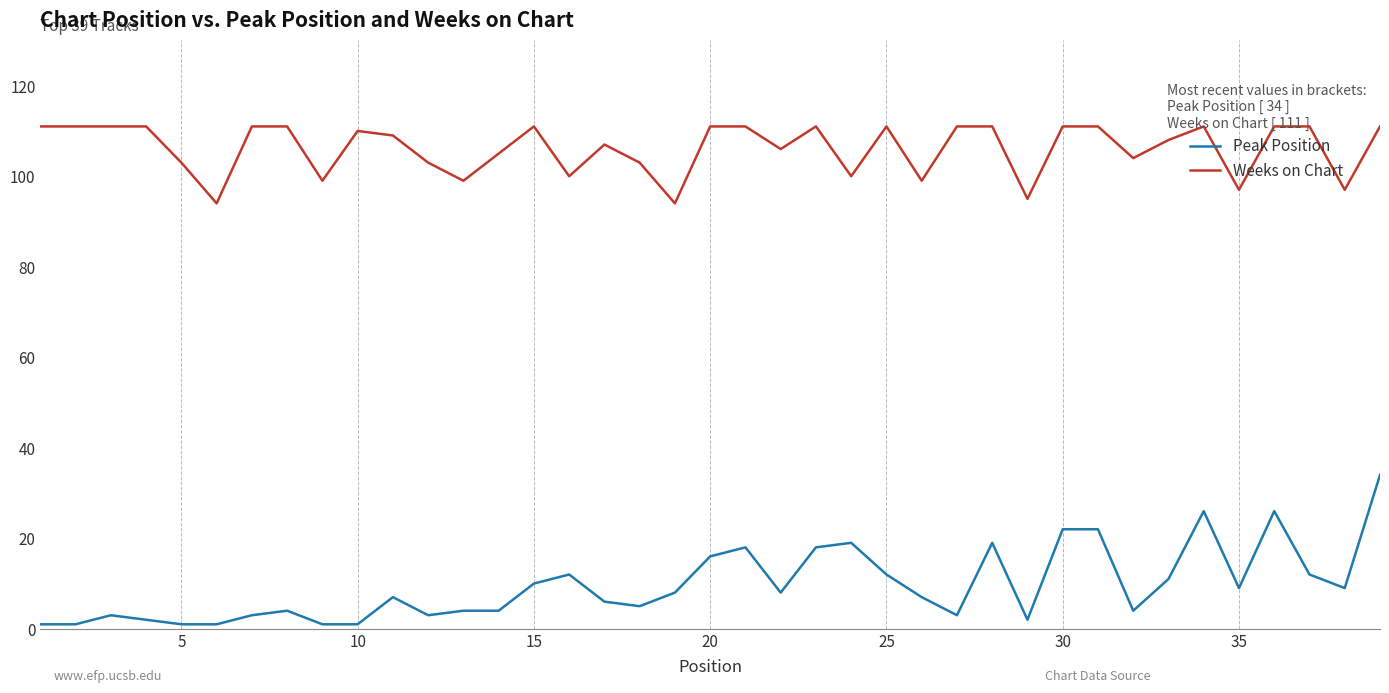

Which series has the widest spread of values?

Peak Position